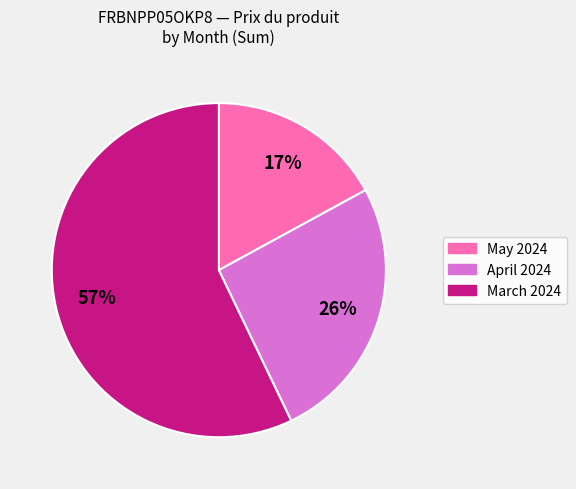

To the nearest percent, what is the average slice percentage?

33%